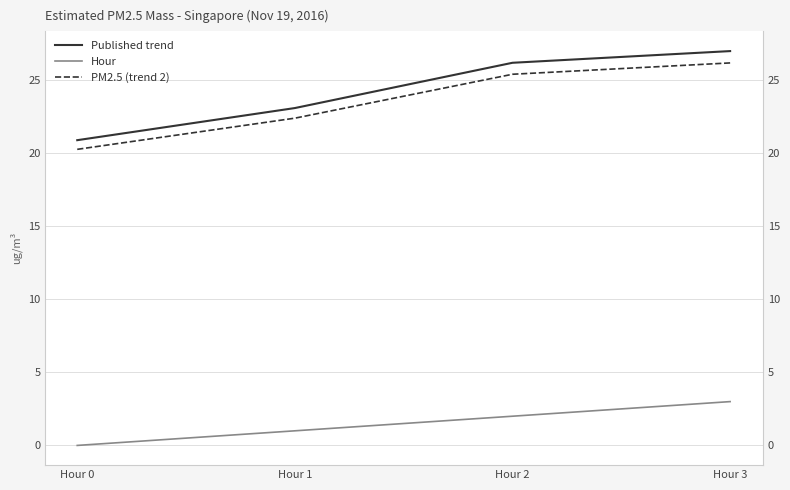

Is the value of Hour at Hour 0 greater than the value of PM2.5 (trend 2) at Hour 3?

No